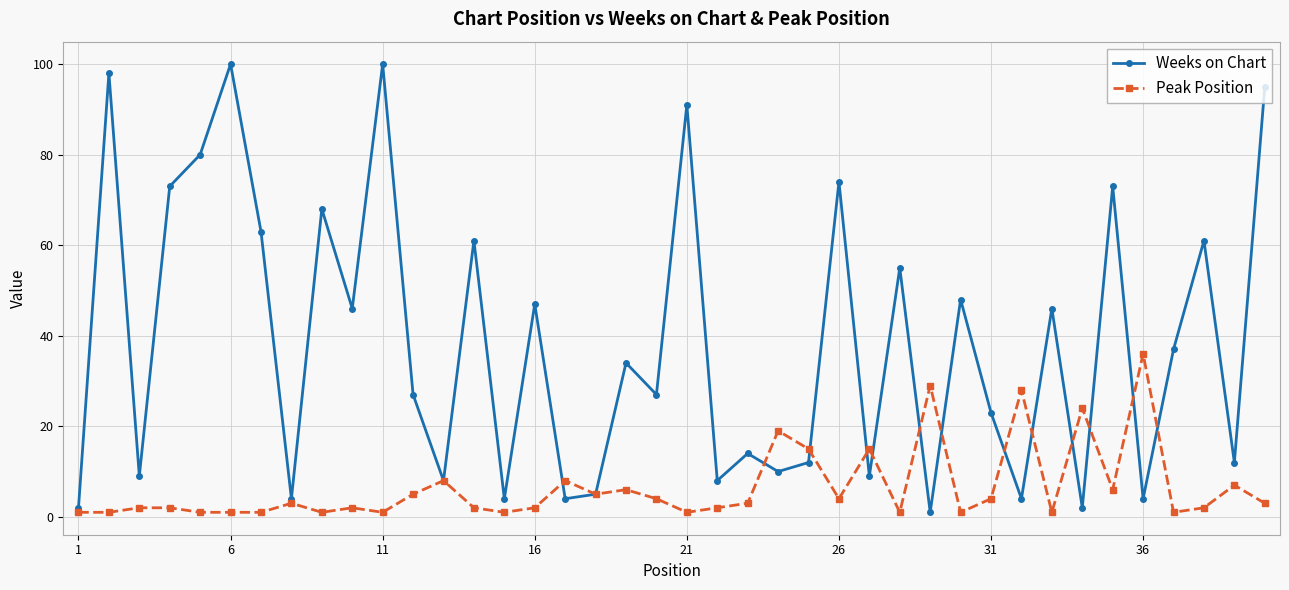

What is the maximum value shown in the chart?

100